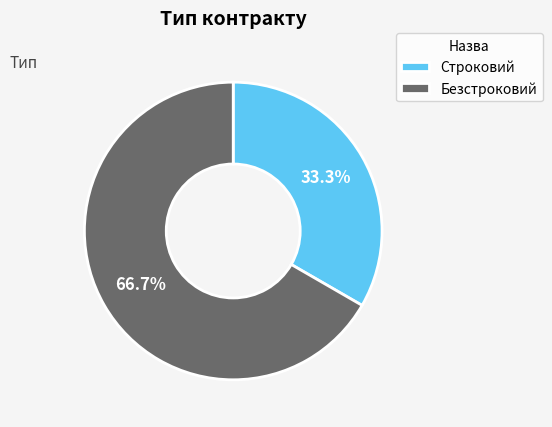

Count the number of slices in the pie.

2